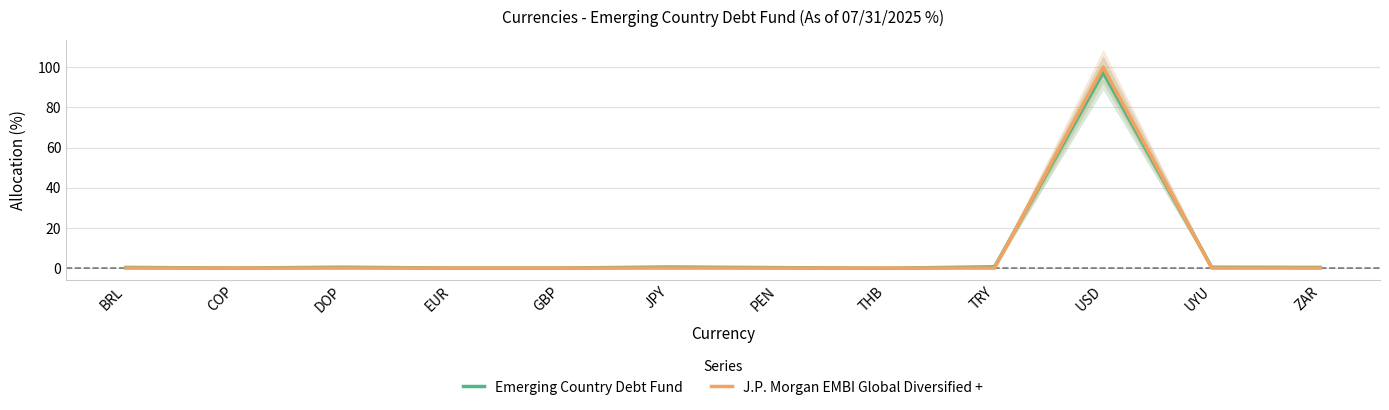

What is the average value of the Emerging Country Debt Fund series?

8.3